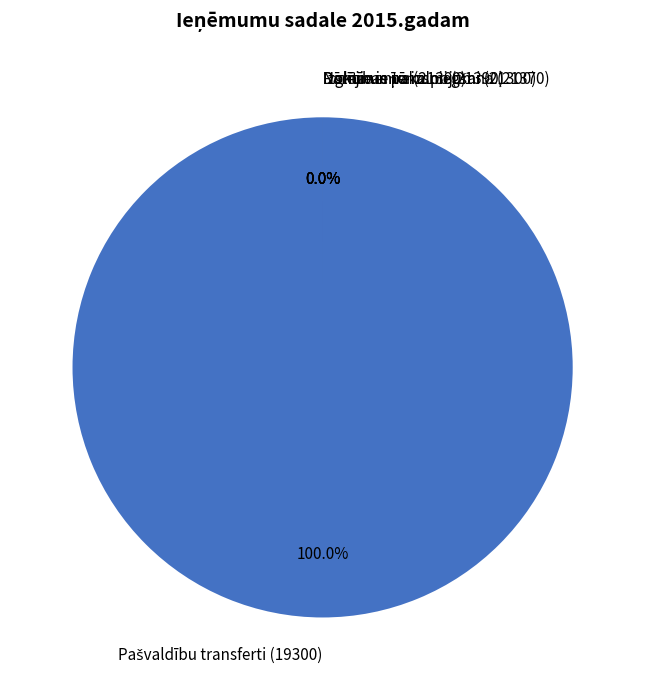

Rank the categories by value from lowest to highest.

Ieņēmumi no citiem avotiem, Ieņēmumi no budžeta iestāžu pakalpojumiem, Maksa par izglītības pakalpojumiem, Ieņēmumi par nomu un īri, Pašvaldības iestāžu saņemtie transferti